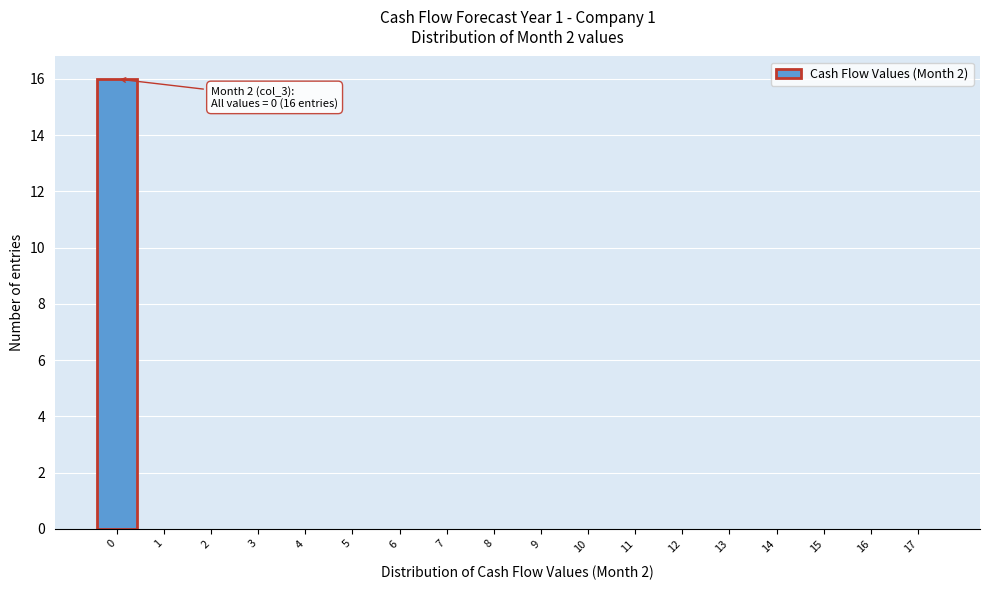

Reading right to left, transcribe all the data shown in this chart.

17=0	16=0	15=0	14=0	13=0	12=0	11=0	10=0	9=0	8=0	7=0	6=0	5=0	4=0	3=0	2=0	1=0	0=16